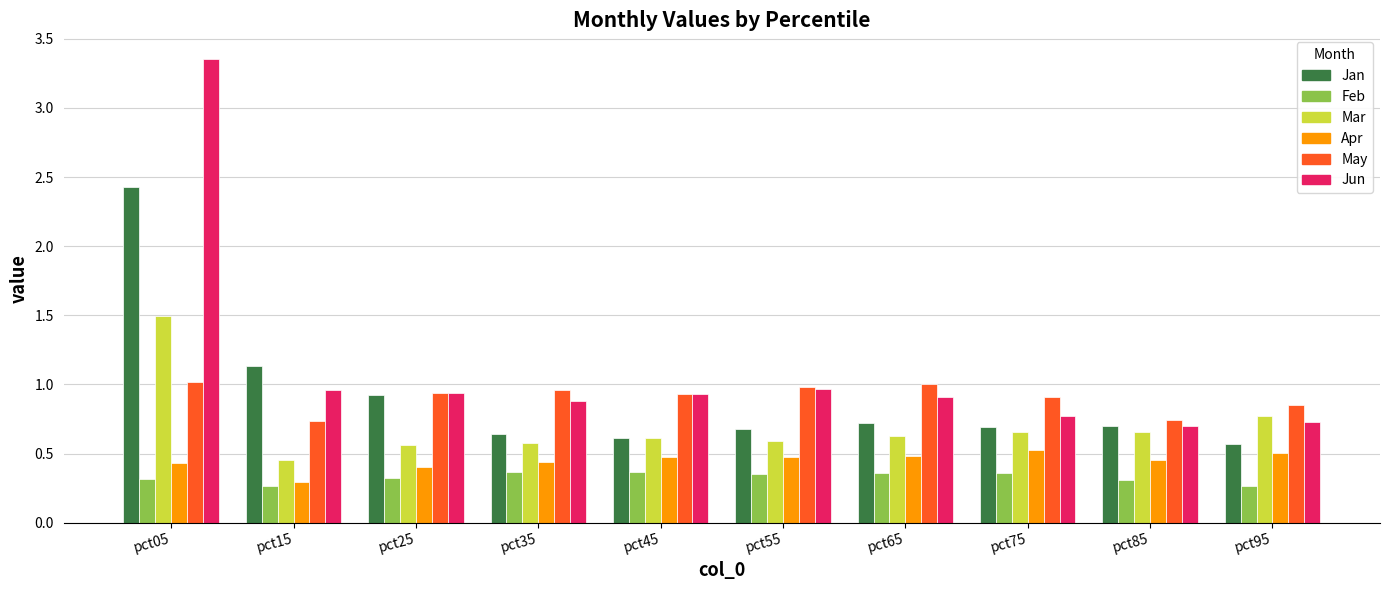

What is the sum of all Mar values?

7.0